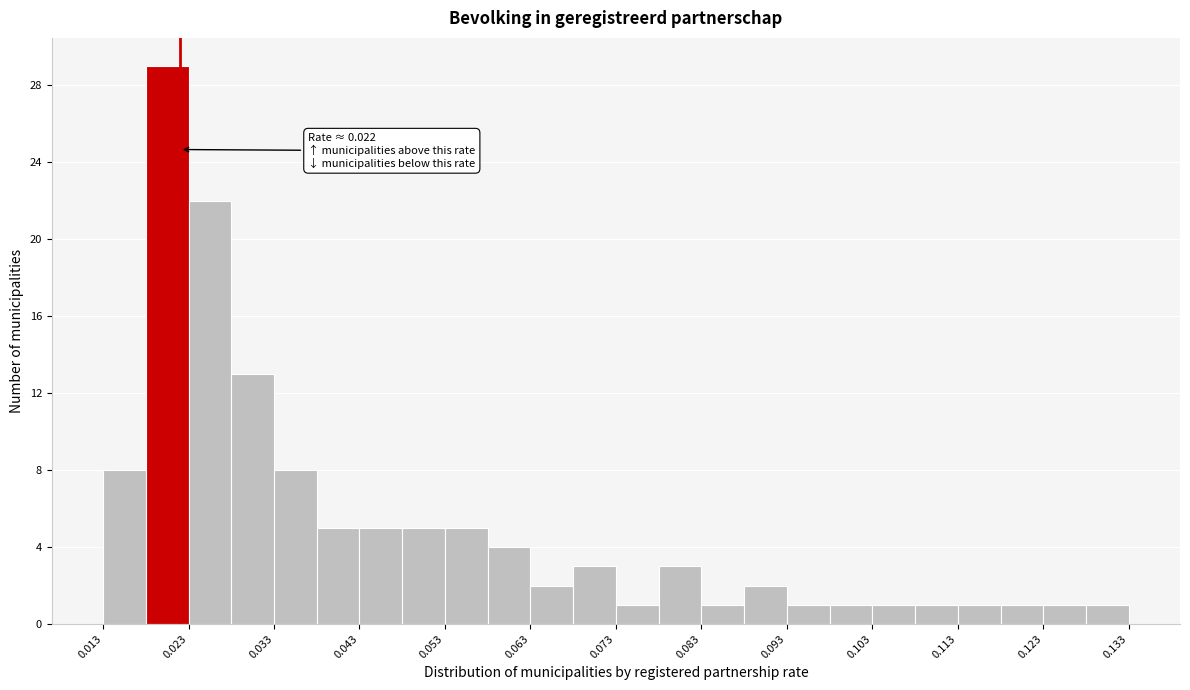

Which range on the x-axis has the tallest bar?

0.018 to 0.023